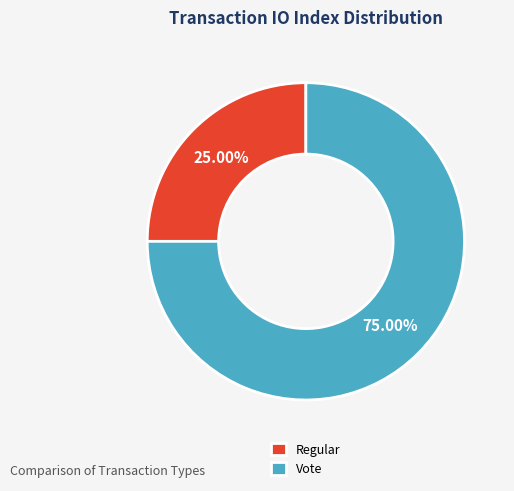

What portion of the pie excludes Regular?

75.0%